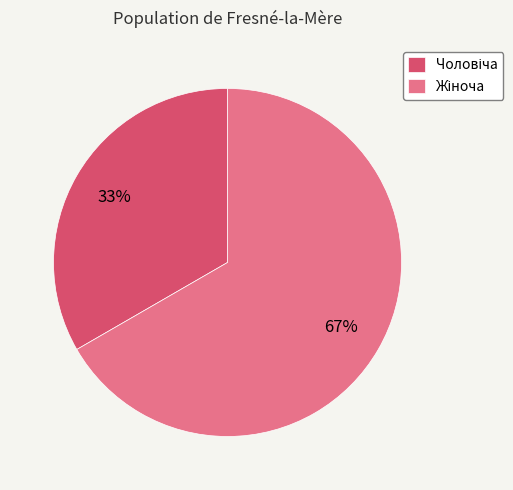

To the nearest percent, what is the average slice percentage?

50%